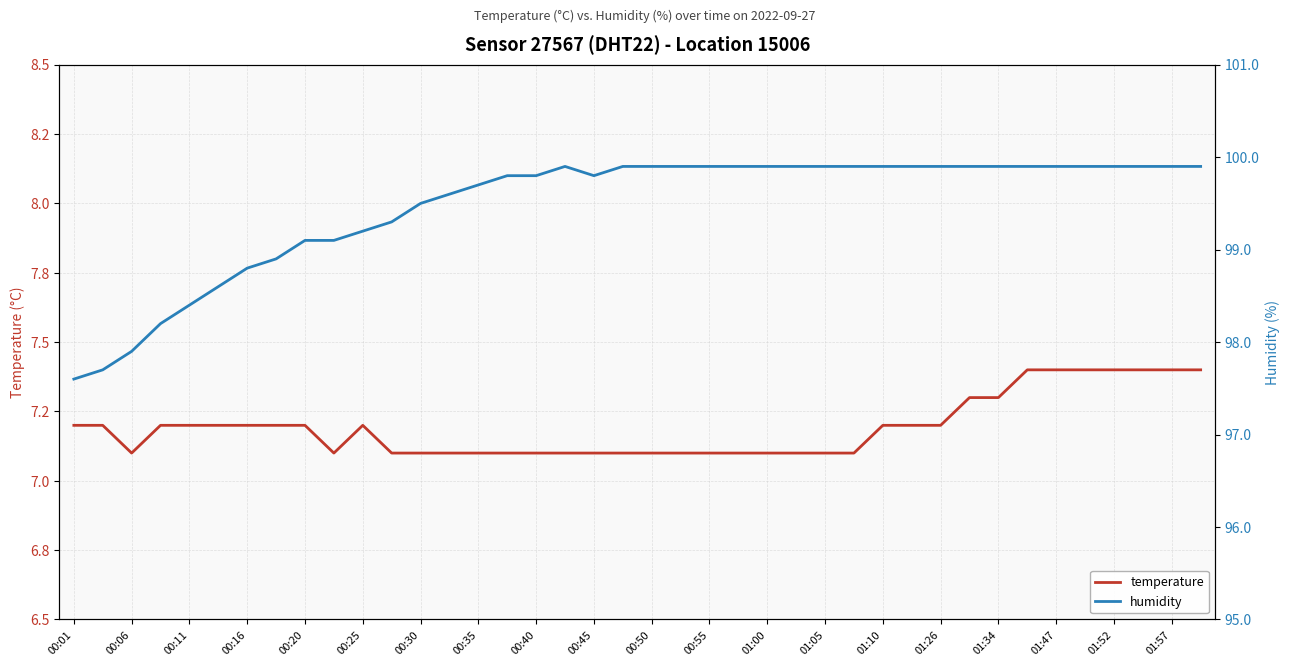

What is the average value of the temperature series?

7.2